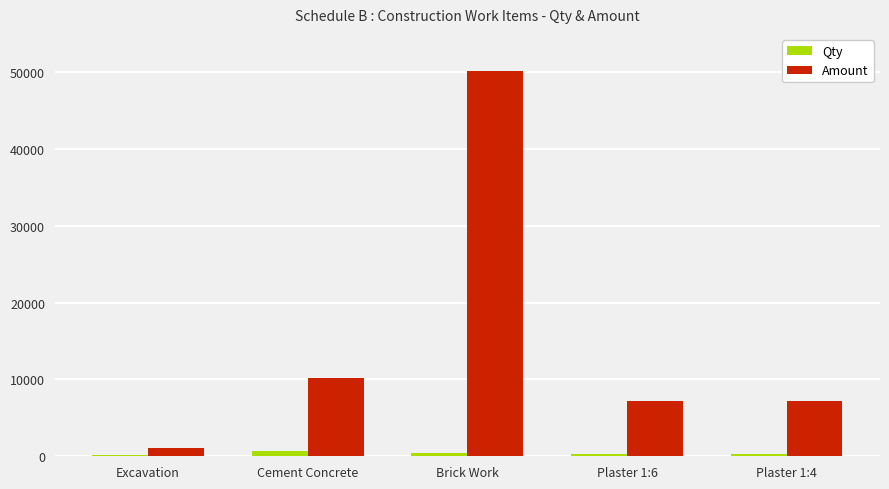

Which series changed the most between Excavation and Cement Concrete?

Amount